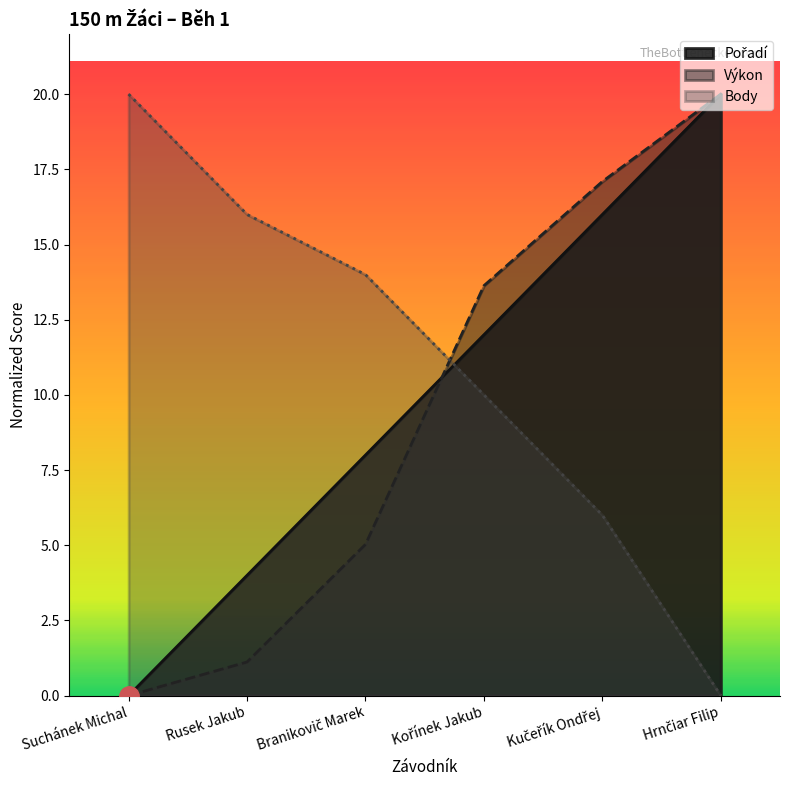

Reading left to right, extract all data points from this chart.

Pořadí: Suchánek Michal=0.0	Rusek Jakub=4.0	Branikovič Marek=8.0	Kořínek Jakub=12.0	Kučeřík Ondřej=16.0	Hrnčiar Filip=20.0
Výkon: Suchánek Michal=0.0	Rusek Jakub=1.1	Branikovič Marek=5.0	Kořínek Jakub=13.6	Kučeřík Ondřej=17.1	Hrnčiar Filip=20.0
Body: Suchánek Michal=20.0	Rusek Jakub=16.0	Branikovič Marek=14.0	Kořínek Jakub=10.0	Kučeřík Ondřej=6.0	Hrnčiar Filip=0.0